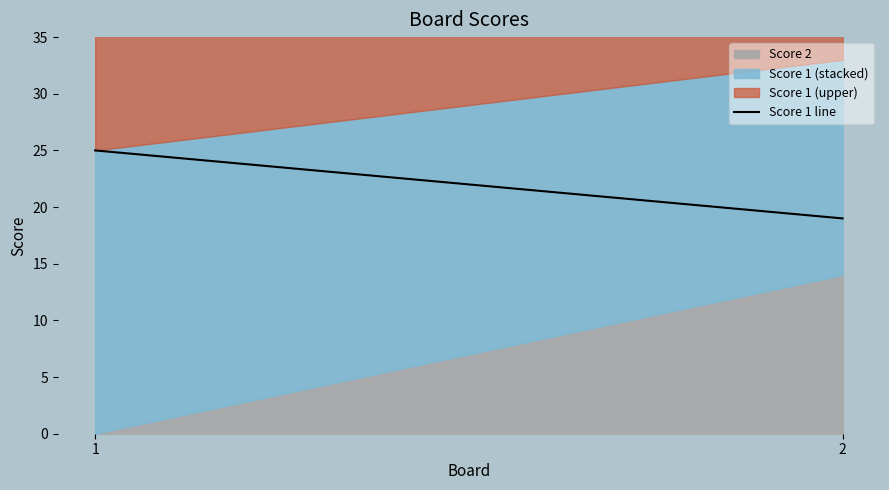

How many values are below 25?

1